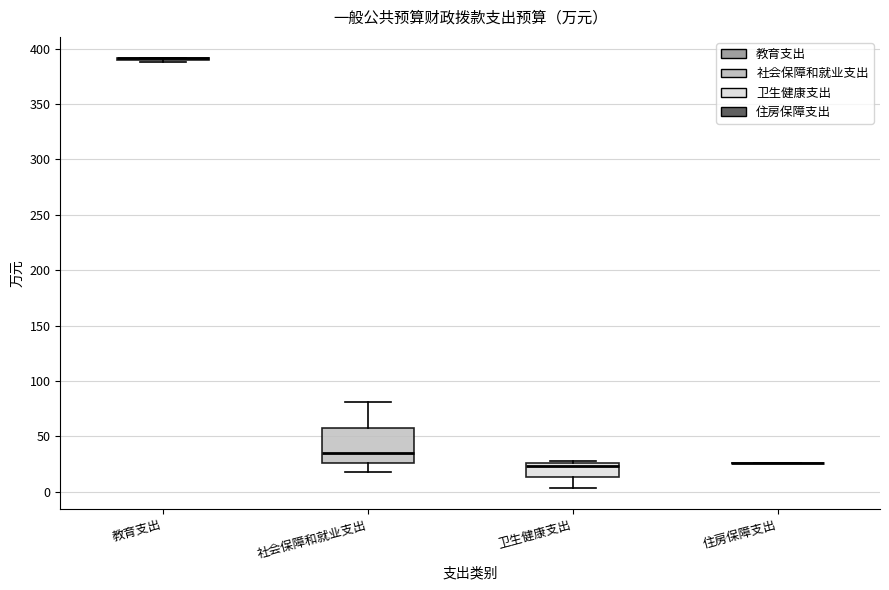

Reading left to right, read every box against the y-axis: the position of its median line, the range the box covers, and the ends of its whiskers. The values are not printed on the chart, so give them approximately, as read against the axis.

教育支出: box collapsed to a line at 390, whiskers 390 to 390
社会保障和就业支出: median 35, box 25 to 60, whiskers 15 to 80
卫生健康支出: median 25 (just below the box's upper edge), box 15 to 25, whiskers 5 to 25 (just above the box's upper edge)
住房保障支出: box collapsed to a line at 25, whiskers 25 to 25